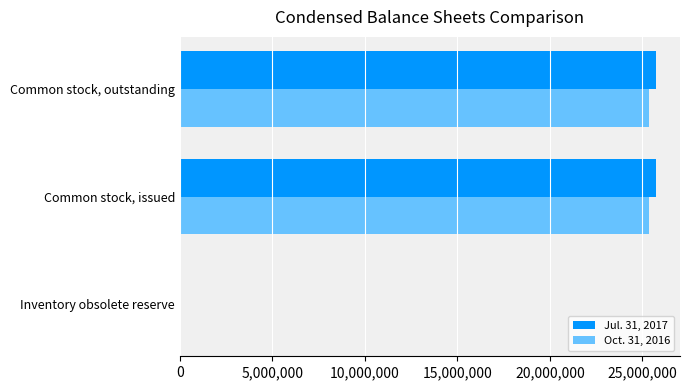

True or false: Jul. 31, 2017 has a value of 42907076 at Common stock, issued.

False